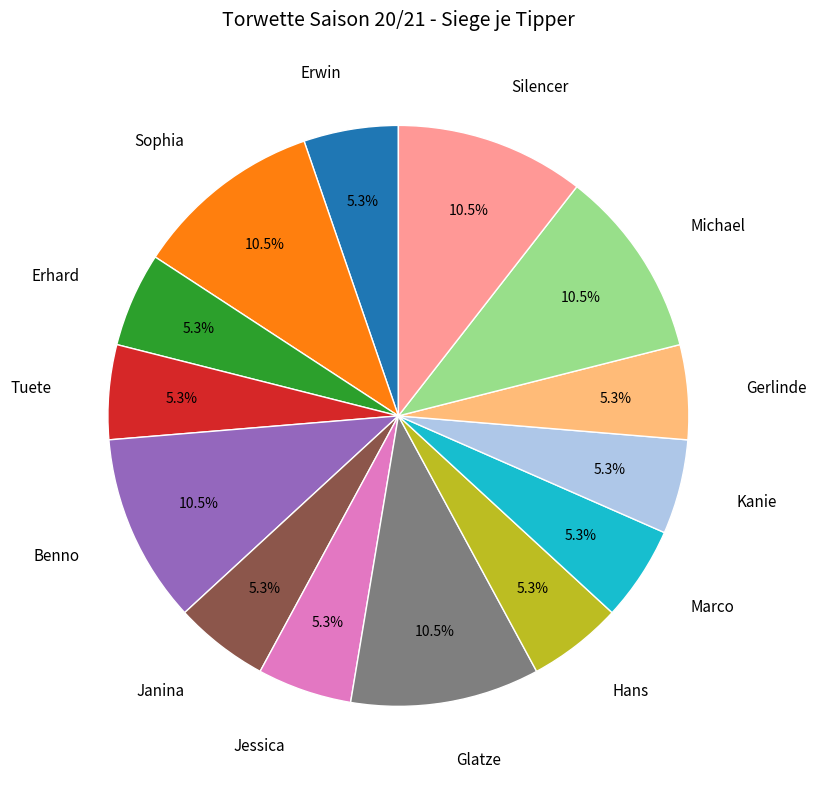

How many slices are in this pie chart?

14